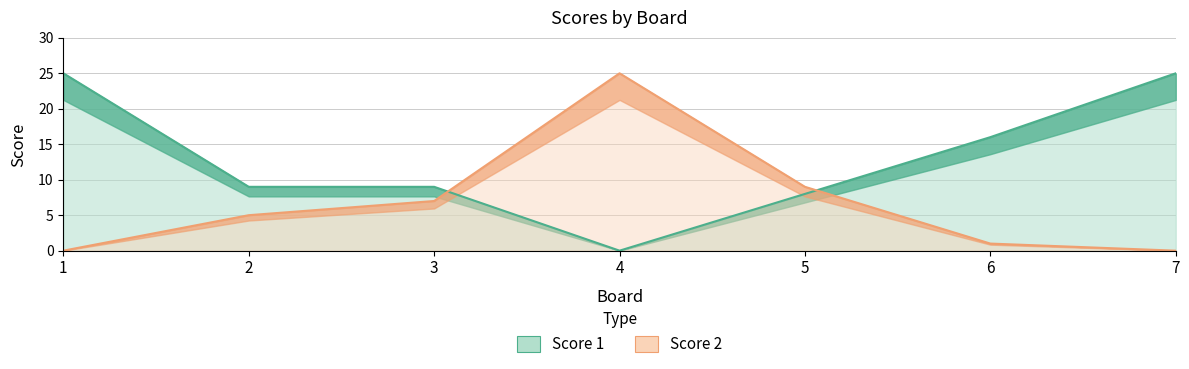

How many values in Score 1 are above zero?

6